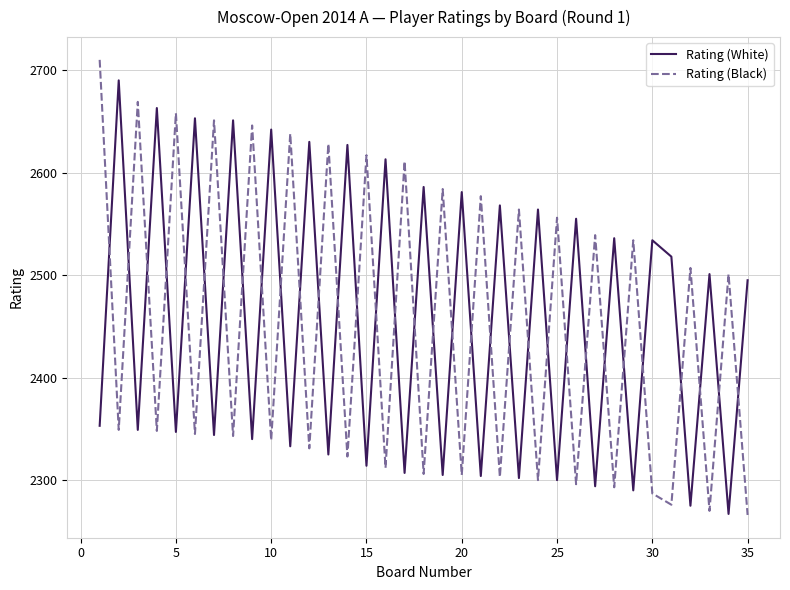

What is the highest value of the Rating (White) series?

2690